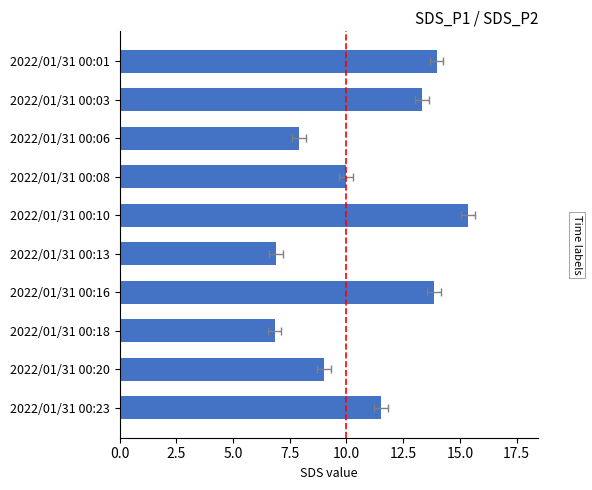

True or false: SDS_P2 has a value of 1.7 at 2022/01/31 00:01.

False